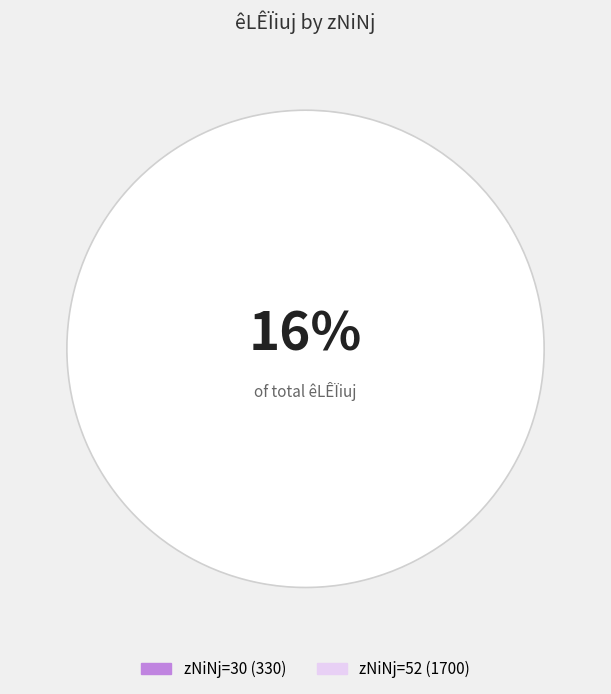

To the nearest percent, what is the combined percentage of 30 and 52?

100%